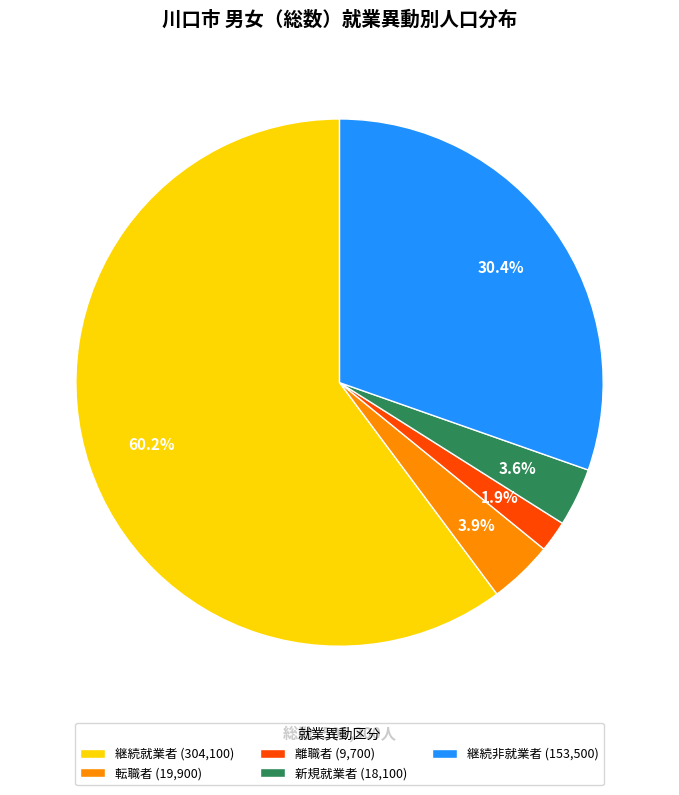

The 継続就業者 slice represents 48% of the pie. True or false?

False